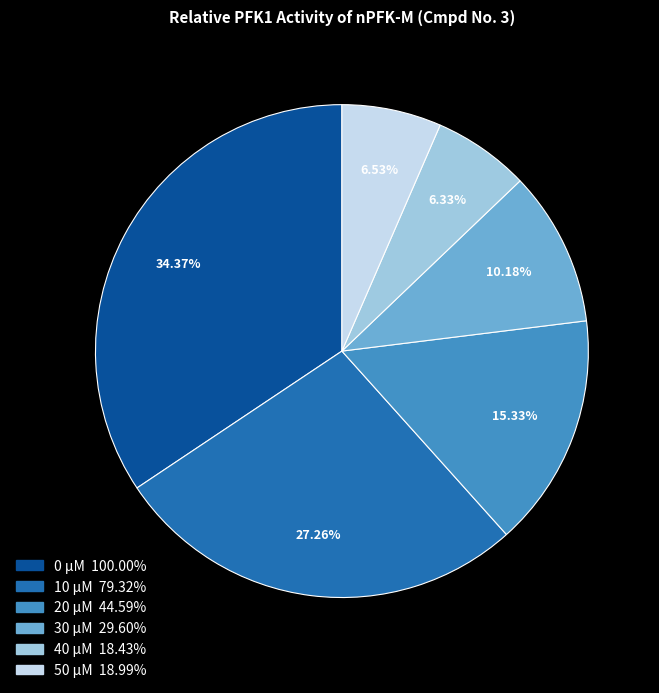

Is the sum of 20 µM and 40 µM greater than half?

No